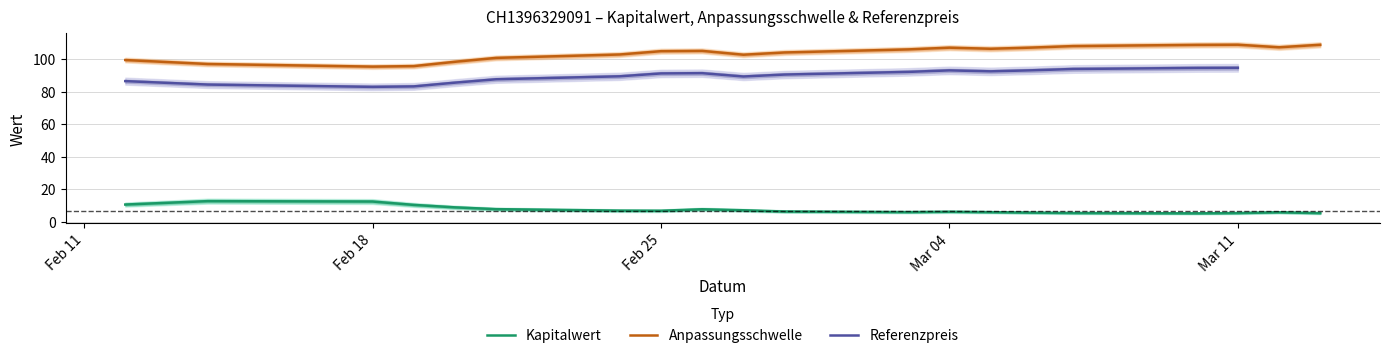

What is the value of the Kapitalwert point at the 1st from the left?

10.6